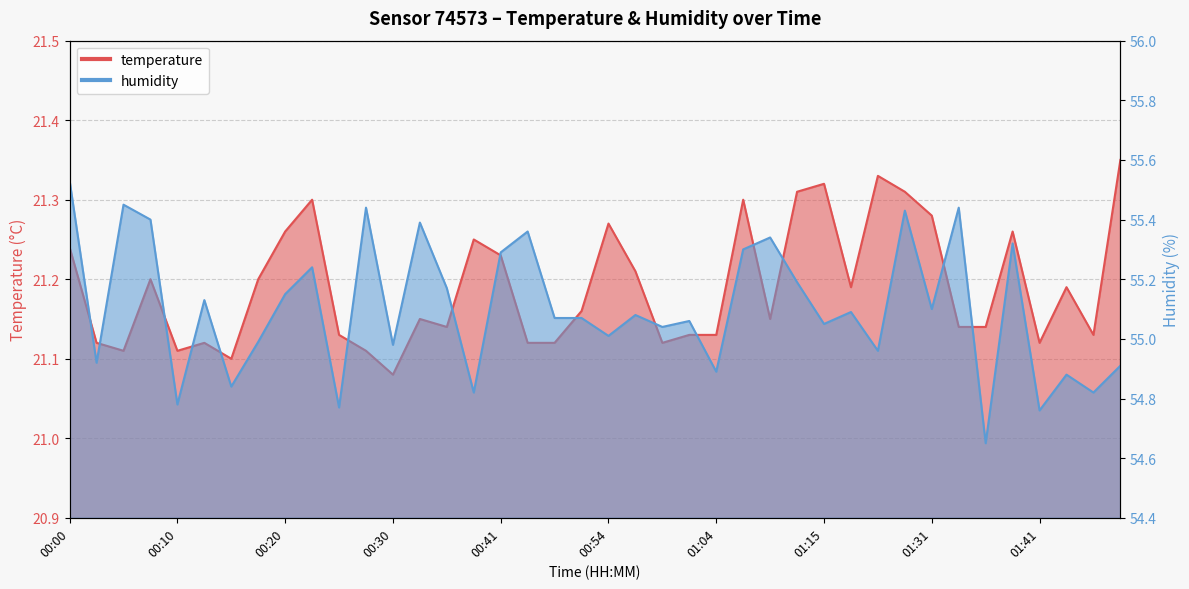

Which category has the highest value in the temperature series?

01:48